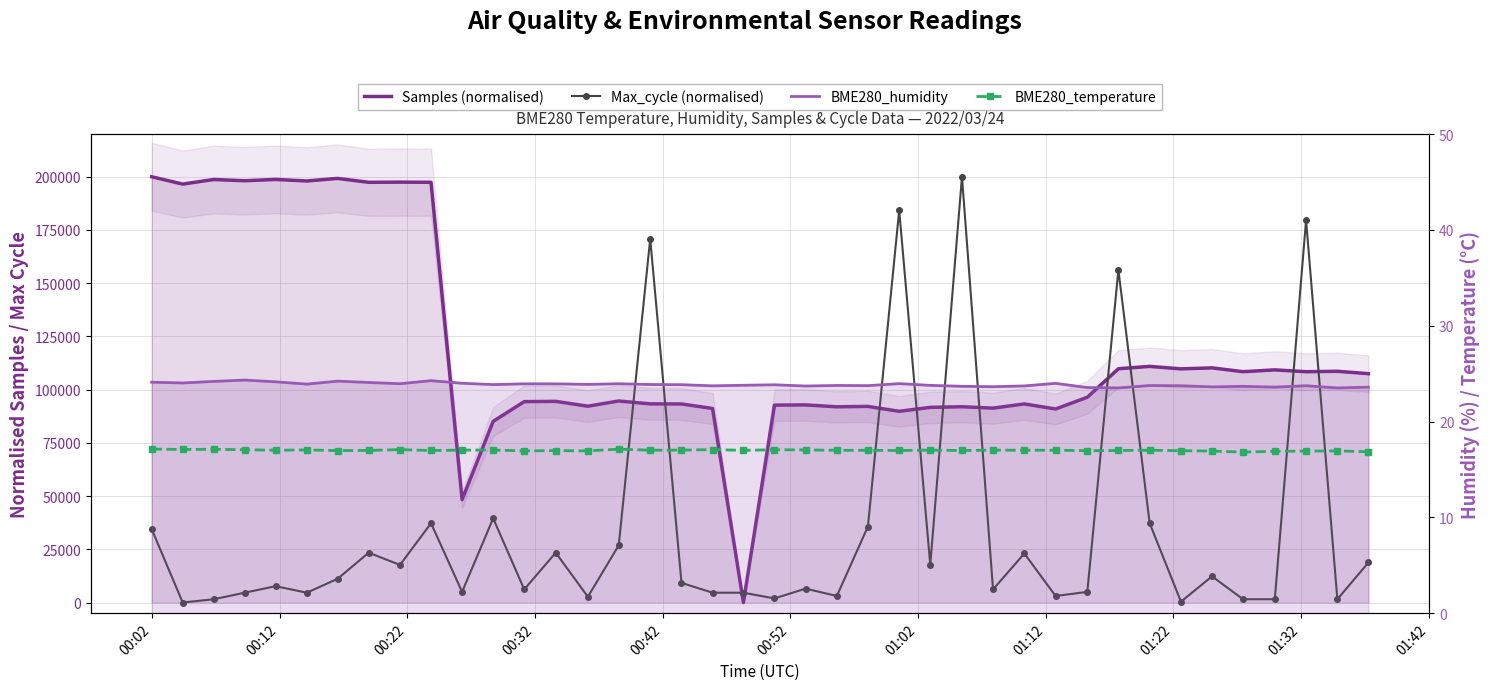

List the series in order of their peak value, lowest first.

BME280_temperature, BME280_humidity, Samples (normalised), Max_cycle (normalised)